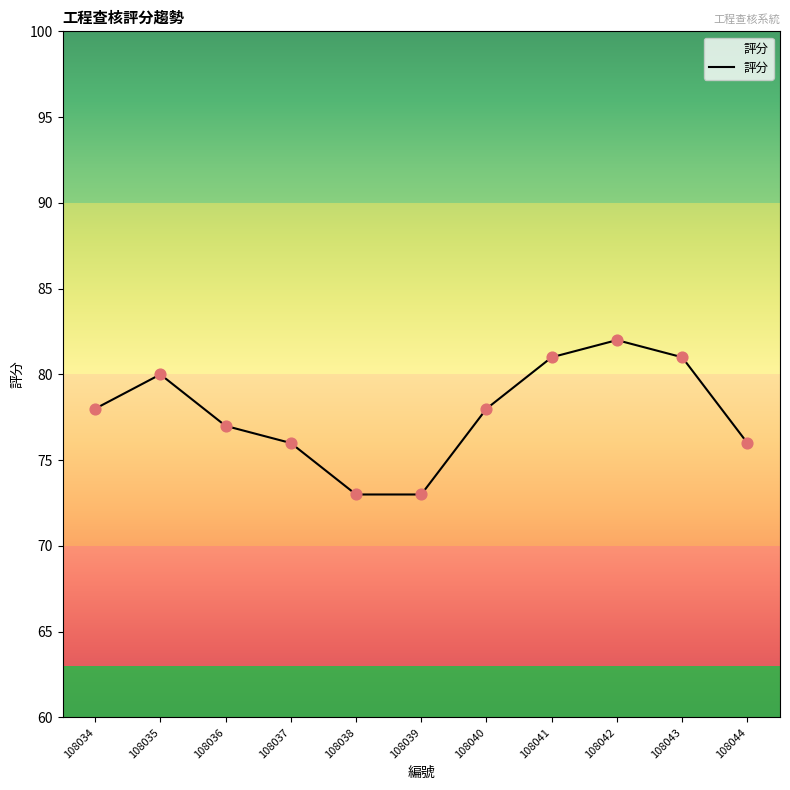

Between 108042 and 108034, which is larger?

108042